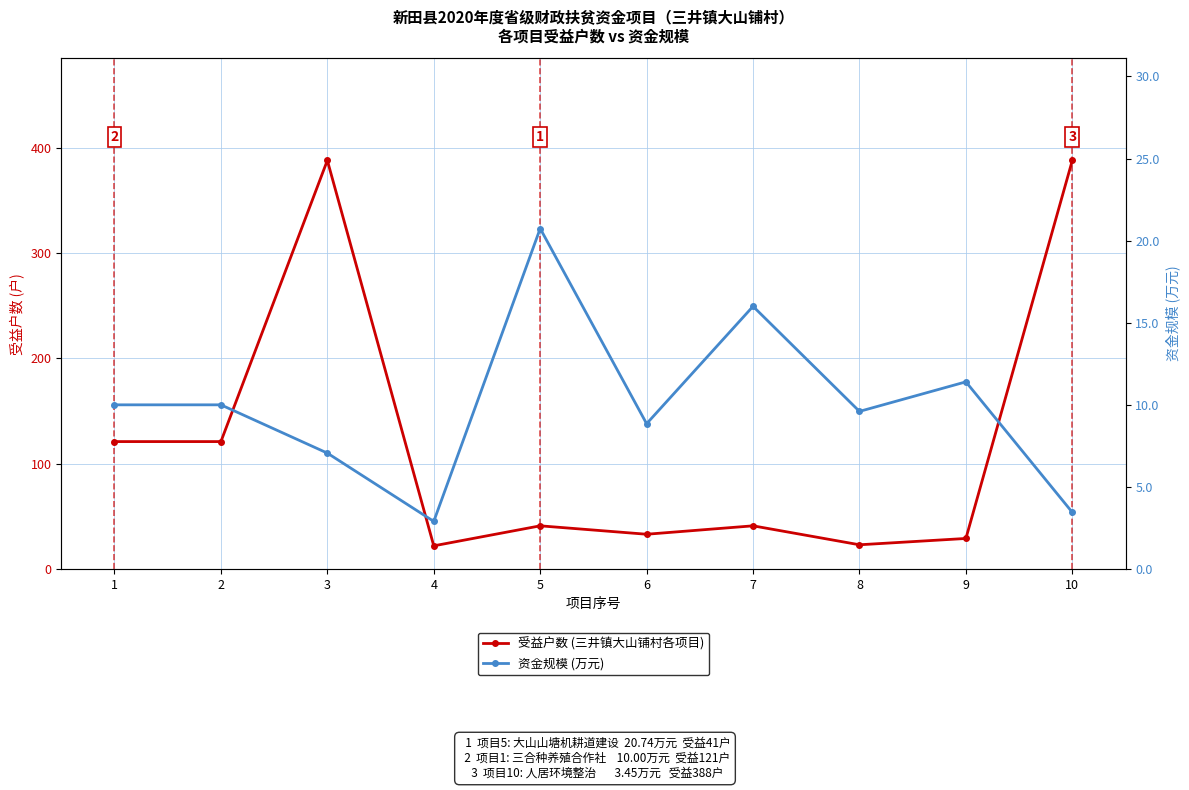

Rank the categories by 资金规模 (万元) value from lowest to highest.

4, 10, 3, 6, 8, 1, 2, 9, 7, 5